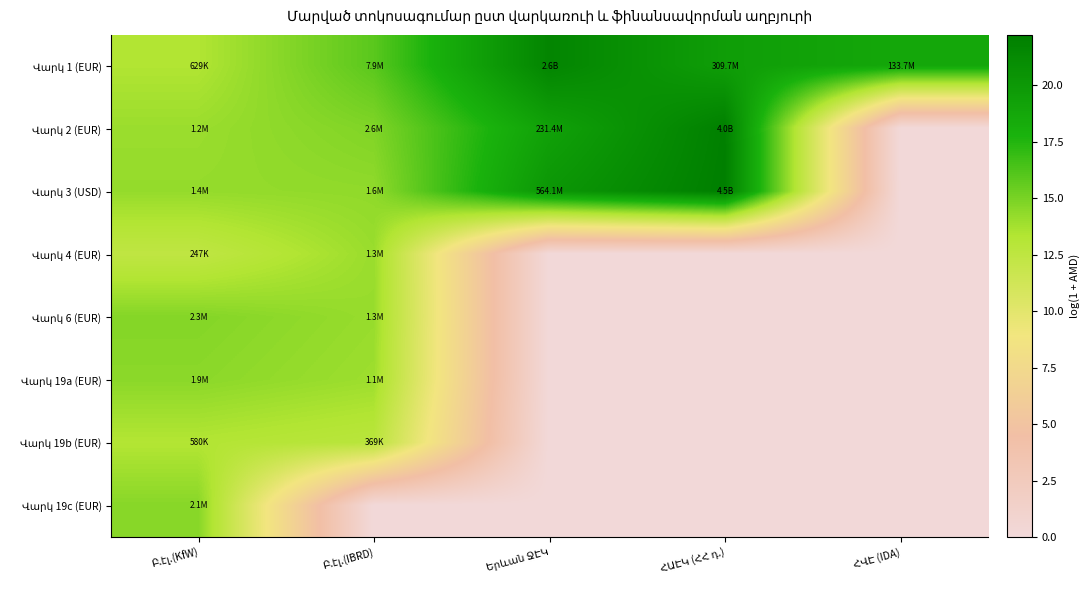

Where is Վարկ 19a (EUR) nearest to the value 7?

Բ.էլ.(IBRD)